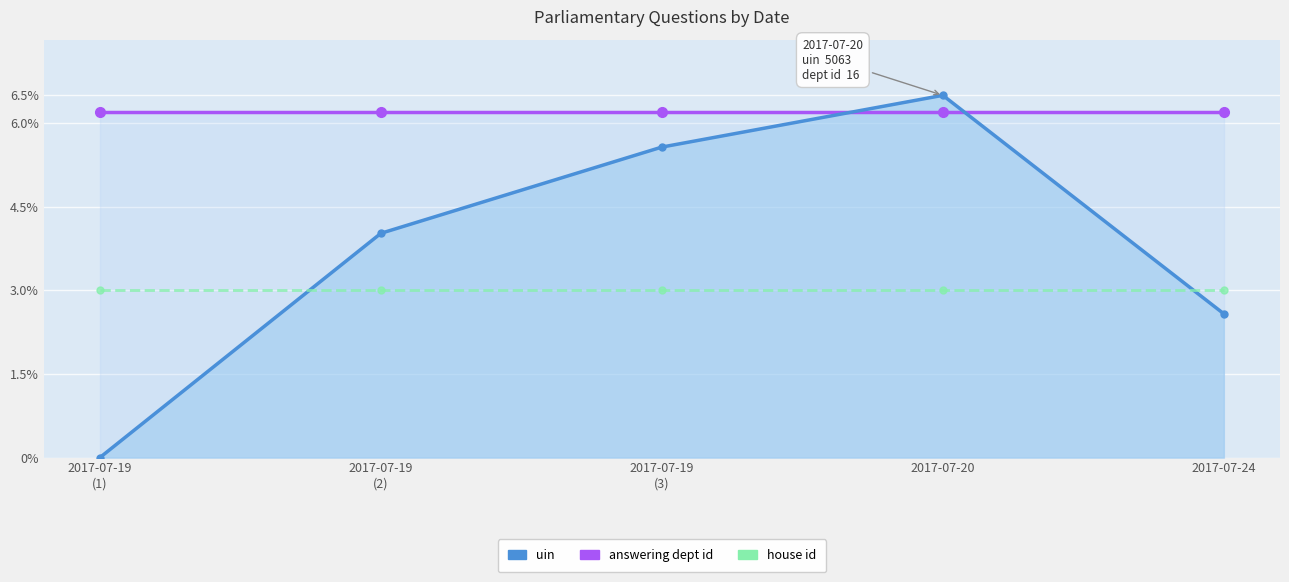

Is it true that house id equals 1.7 at 2017-07-24?

False